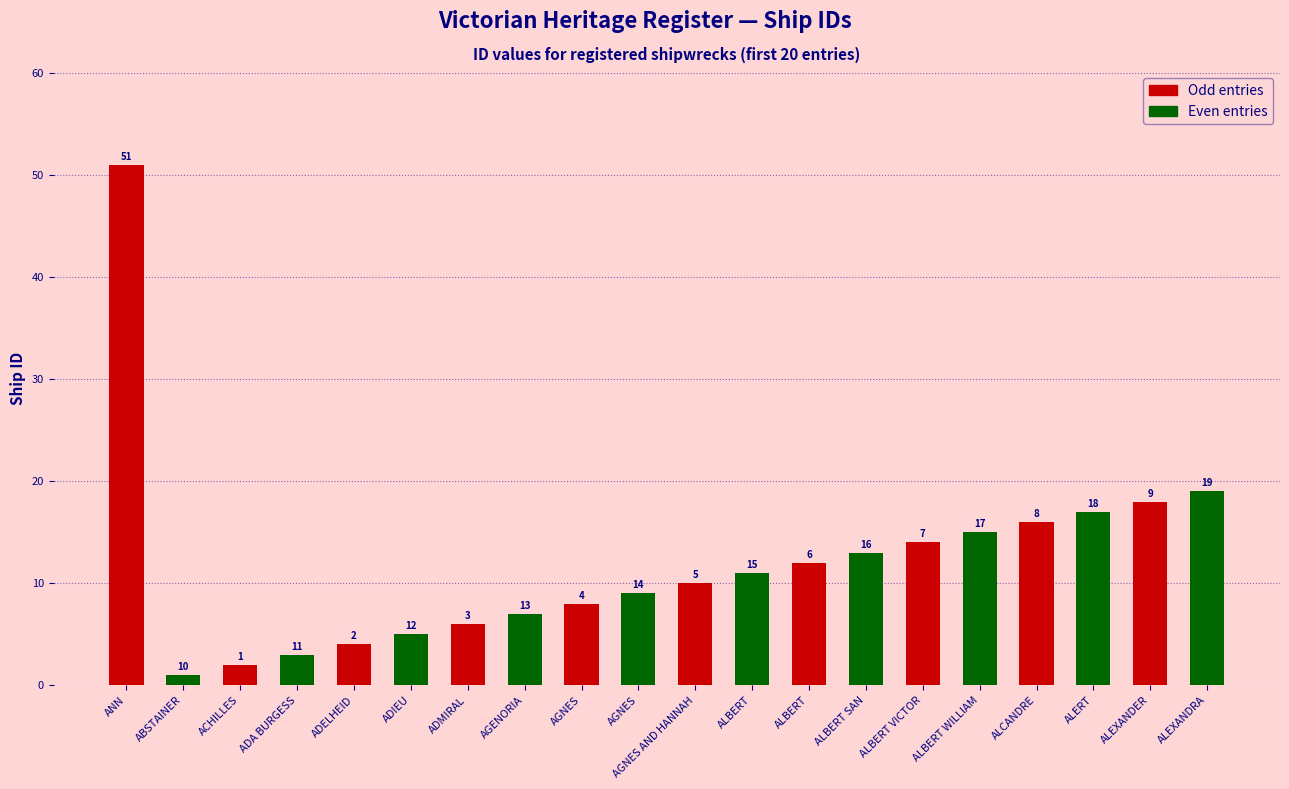

What is the value of the Odd entries bar at the 7th from the left?

12